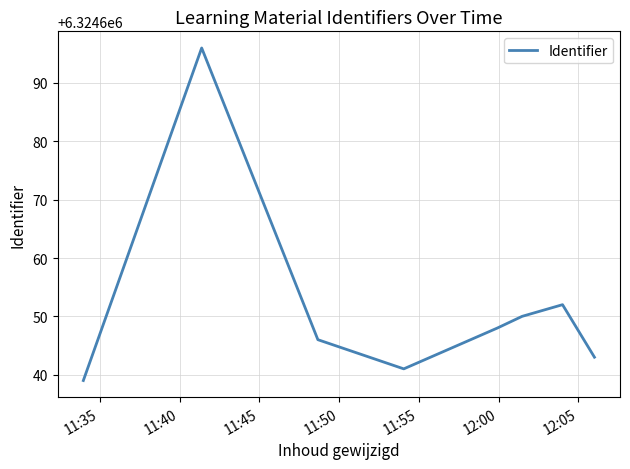

What is the difference between the maximum and minimum values?

57